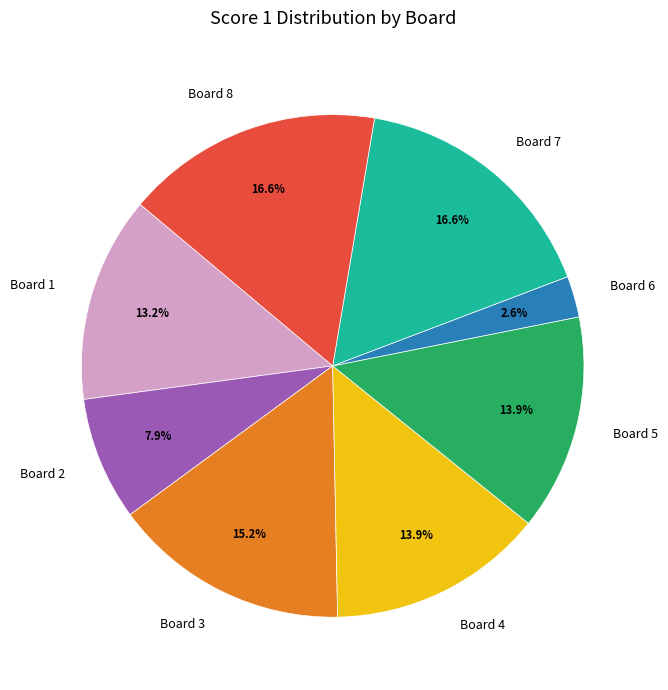

Is it true that Board 6 is 3% of the pie?

True